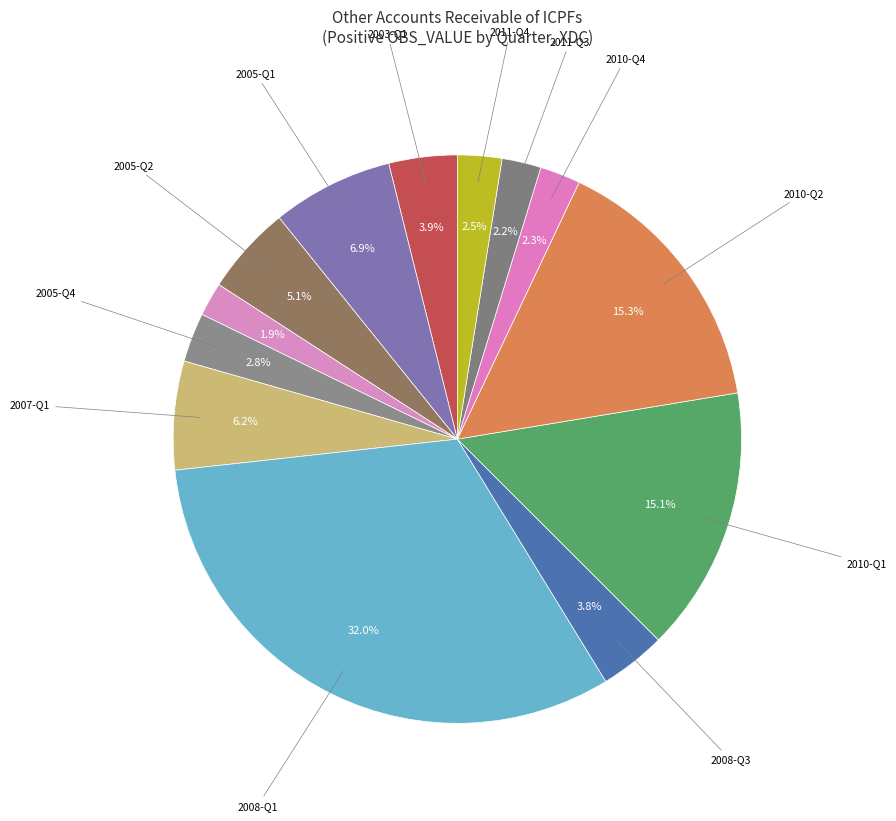

How many slices are in this pie chart?

13